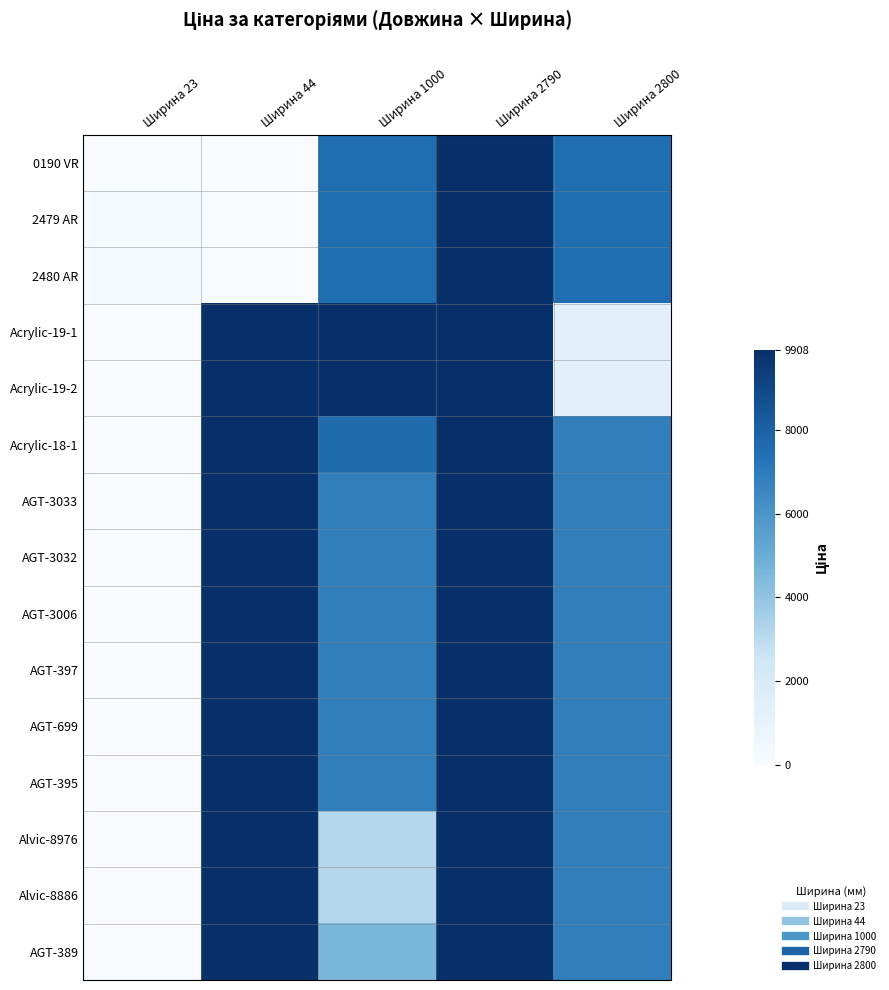

Reading right to left, extract all data points from this chart.

0190 VR: Ширина 2800=7545.9	Ширина 2790=9908.5	Ширина 1000=7545.9	Ширина 44=0.0	Ширина 23=32.0
2479 AR: Ширина 2800=7545.9	Ширина 2790=9908.5	Ширина 1000=7545.9	Ширина 44=0.0	Ширина 23=113.3
2480 AR: Ширина 2800=7545.9	Ширина 2790=9908.5	Ширина 1000=7545.9	Ширина 44=0.0	Ширина 23=113.3
Acrylic-19-1: Ширина 2800=1366.3	Ширина 2790=9908.5	Ширина 1000=9908.5	Ширина 44=9908.5	Ширина 23=0.0
Acrylic-19-2: Ширина 2800=1366.3	Ширина 2790=9908.5	Ширина 1000=9908.5	Ширина 44=9908.5	Ширина 23=0.0
Acrylic-18-1: Ширина 2800=6879.5	Ширина 2790=9908.5	Ширина 1000=7641.9	Ширина 44=9908.5	Ширина 23=0.0
AGT-3033: Ширина 2800=6879.5	Ширина 2790=9908.5	Ширина 1000=6879.5	Ширина 44=9908.5	Ширина 23=0.0
AGT-3032: Ширина 2800=6879.5	Ширина 2790=9908.5	Ширина 1000=6879.5	Ширина 44=9908.5	Ширина 23=0.0
AGT-3006: Ширина 2800=6879.5	Ширина 2790=9908.5	Ширина 1000=6879.5	Ширина 44=9908.5	Ширина 23=0.0
AGT-397: Ширина 2800=6879.5	Ширина 2790=9908.5	Ширина 1000=6879.5	Ширина 44=9908.5	Ширина 23=0.0
AGT-699: Ширина 2800=6879.5	Ширина 2790=9908.5	Ширина 1000=6879.5	Ширина 44=9908.5	Ширина 23=0.0
AGT-395: Ширина 2800=6879.5	Ширина 2790=9908.5	Ширина 1000=6879.5	Ширина 44=9908.5	Ширина 23=0.0
Alvic-8976: Ширина 2800=6879.5	Ширина 2790=9908.5	Ширина 1000=3136.8	Ширина 44=9908.5	Ширина 23=0.0
Alvic-8886: Ширина 2800=6879.5	Ширина 2790=9908.5	Ширина 1000=3136.8	Ширина 44=9908.5	Ширина 23=0.0
AGT-389: Ширина 2800=6879.5	Ширина 2790=9908.5	Ширина 1000=4531.4	Ширина 44=9908.5	Ширина 23=0.0